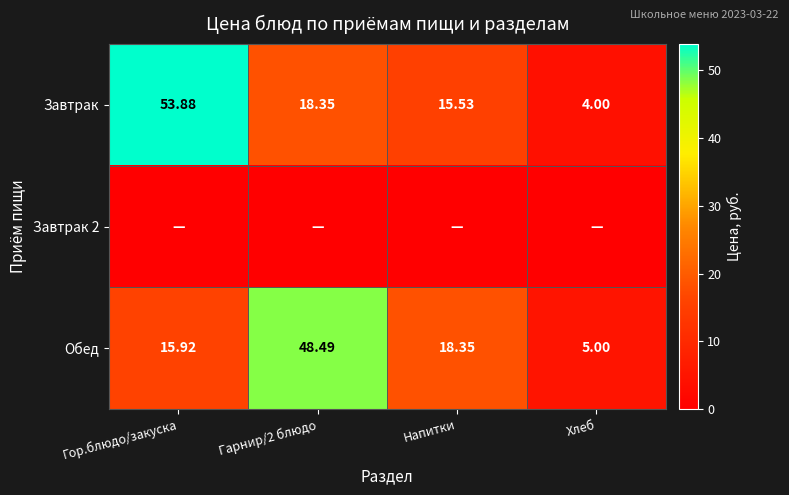

Which category has the highest value across all series?

Гор.блюдо/закуска